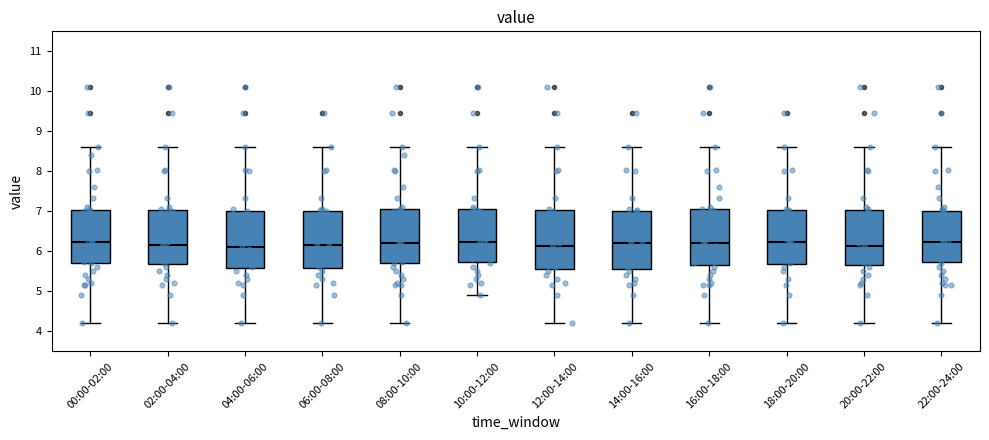

Reading left to right, transcribe this box plot: for each box, give where its median line is, the range the box spans, and where its two whiskers end, as read against the y-axis. The values are not printed on the chart, so give them approximately, as read against the axis.

00:00-02:00: median 6.2, box 5.7 to 7.0, whiskers 4.2 to 8.6
02:00-04:00: median 6.2, box 5.7 to 7.0, whiskers 4.2 to 8.6
04:00-06:00: median 6.1, box 5.6 to 7.0, whiskers 4.2 to 8.6
06:00-08:00: median 6.2, box 5.6 to 7.0, whiskers 4.2 to 8.6
08:00-10:00: median 6.2, box 5.7 to 7.1, whiskers 4.2 to 8.6
10:00-12:00: median 6.2, box 5.7 to 7.1, whiskers 4.9 to 8.6
12:00-14:00: median 6.1, box 5.6 to 7.0, whiskers 4.2 to 8.6
14:00-16:00: median 6.2, box 5.6 to 7.0, whiskers 4.2 to 8.6
16:00-18:00: median 6.2, box 5.7 to 7.1, whiskers 4.2 to 8.6
18:00-20:00: median 6.2, box 5.7 to 7.0, whiskers 4.2 to 8.6
20:00-22:00: median 6.1, box 5.7 to 7.0, whiskers 4.2 to 8.6
22:00-24:00: median 6.2, box 5.7 to 7.0, whiskers 4.2 to 8.6